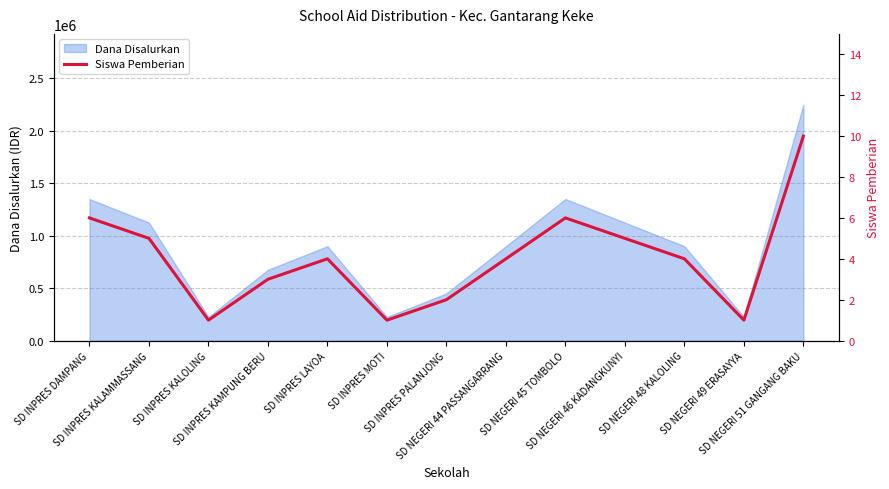

What is the ratio of the value at SD INPRES KAMPUNG BERU to the value at SD NEGERI 44 PASSANGARRANG?

0.8